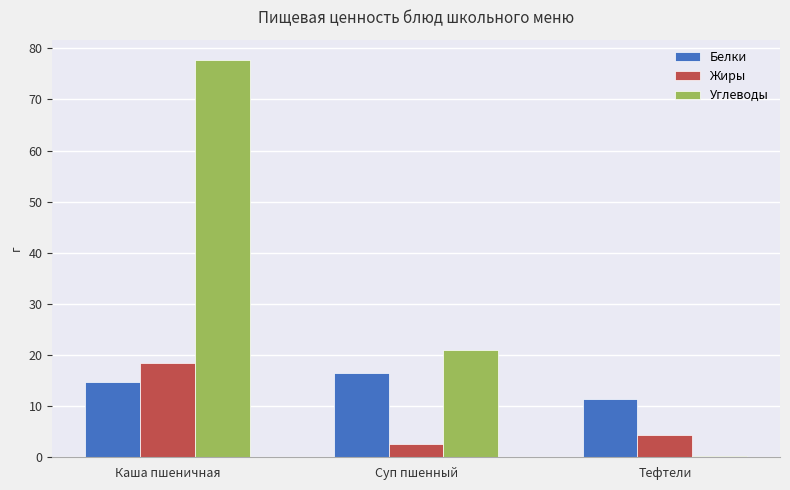

How many values in the Жиры series exceed 4?

2